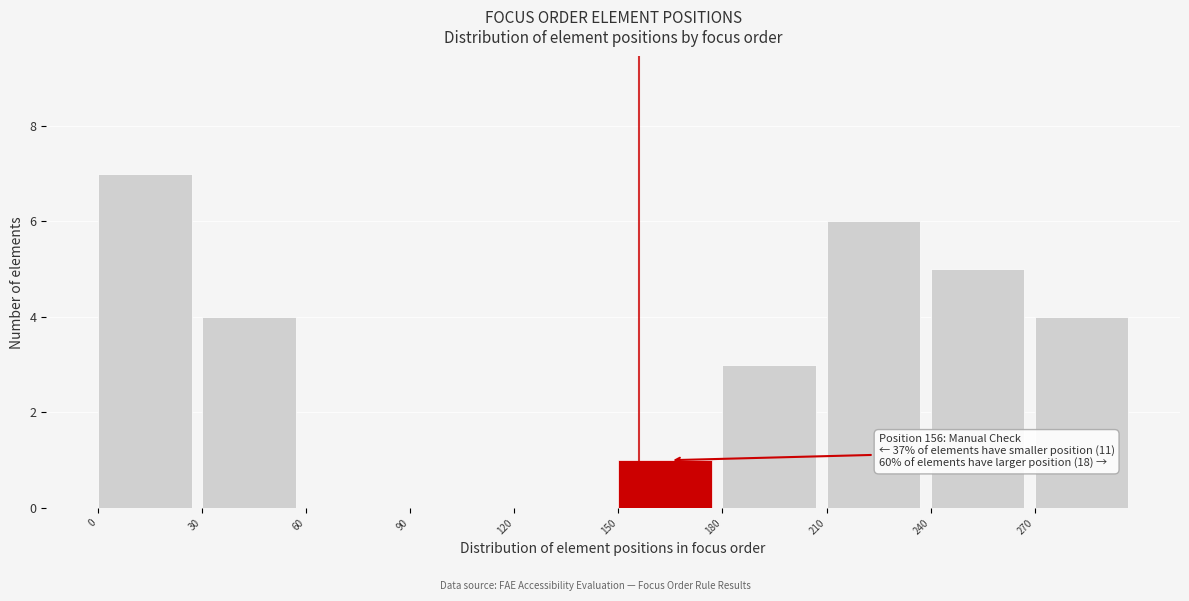

Over which range of the x-axis is the bar tallest?

0 to 30